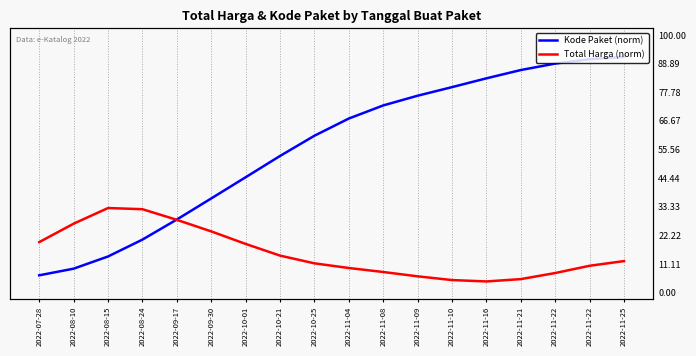

How many lines are shown in the chart?

2